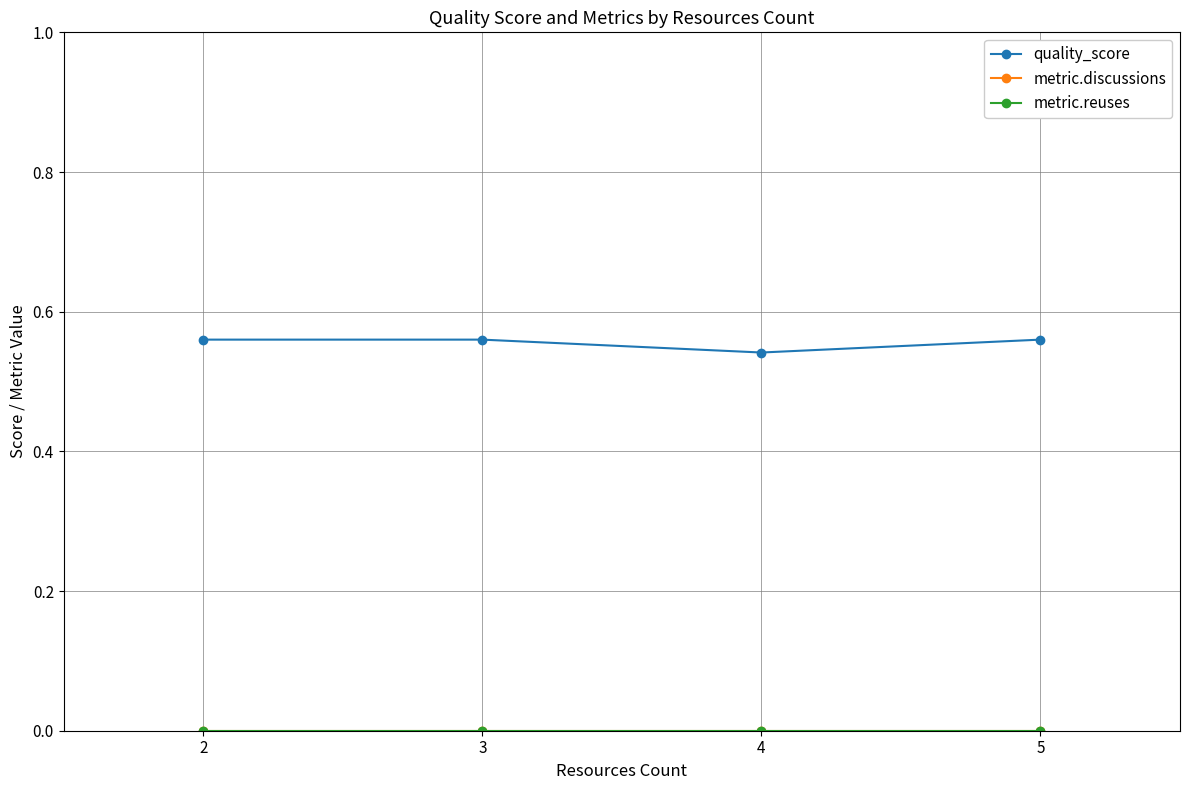

Is this an area chart (filled region under the line)?

No